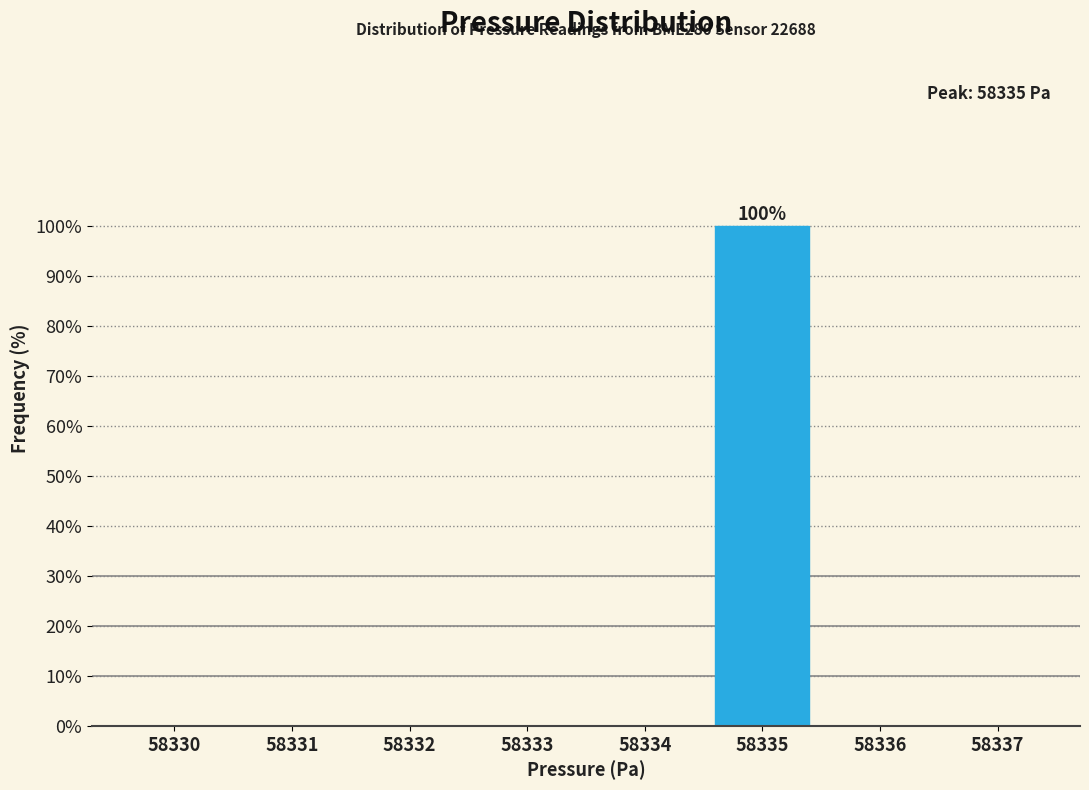

Reading left to right, extract all data points from this chart.

58330=0	58331=0	58332=0	58333=0	58334=0	58335=100	58336=0	58337=0